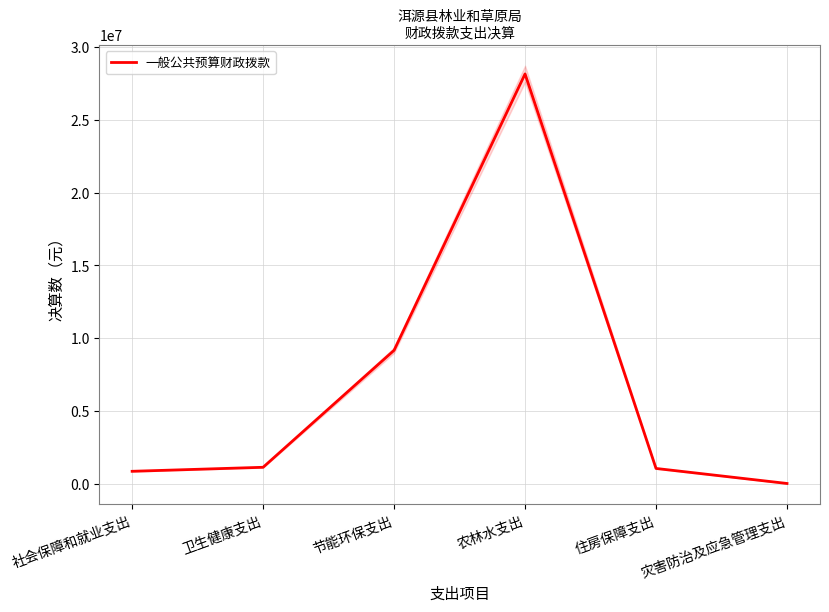

Which category has the highest value across all series?

农林水支出